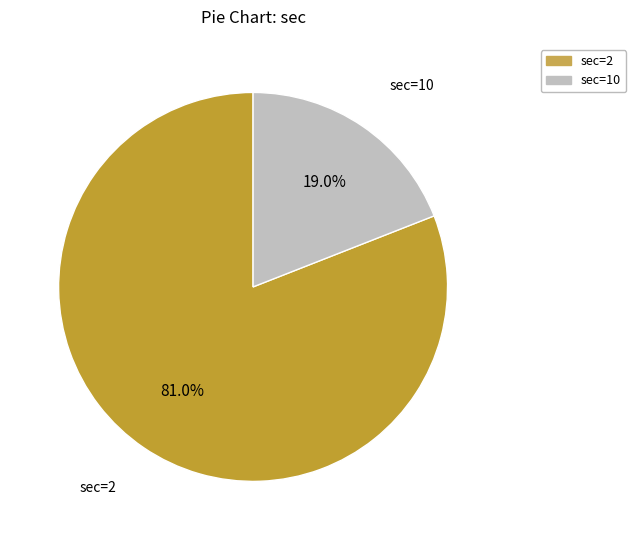

To the nearest percent, what is the difference between the largest and smallest slice percentages?

62%